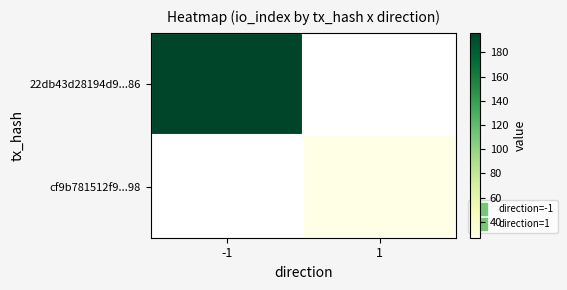

Reading left to right, transcribe all the data shown in this chart.

22db43d28194d9...86: -1=196	1=0
cf9b781512f9...98: -1=0	1=27